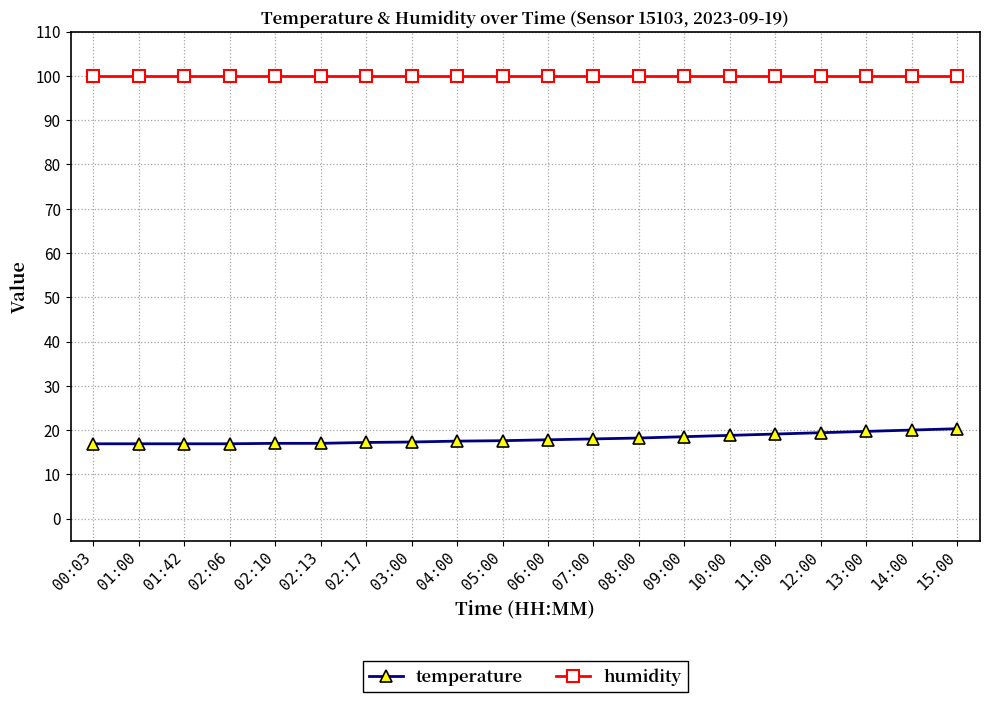

True or false: humidity has a value of 99.9 at 11:00.

True